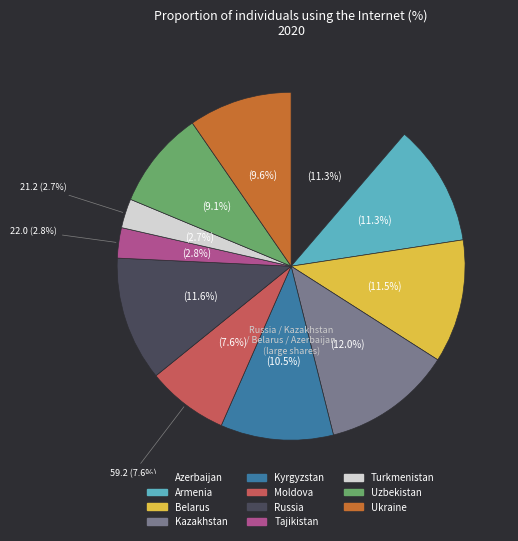

Is it true that Kyrgyzstan is 23% of the pie?

False